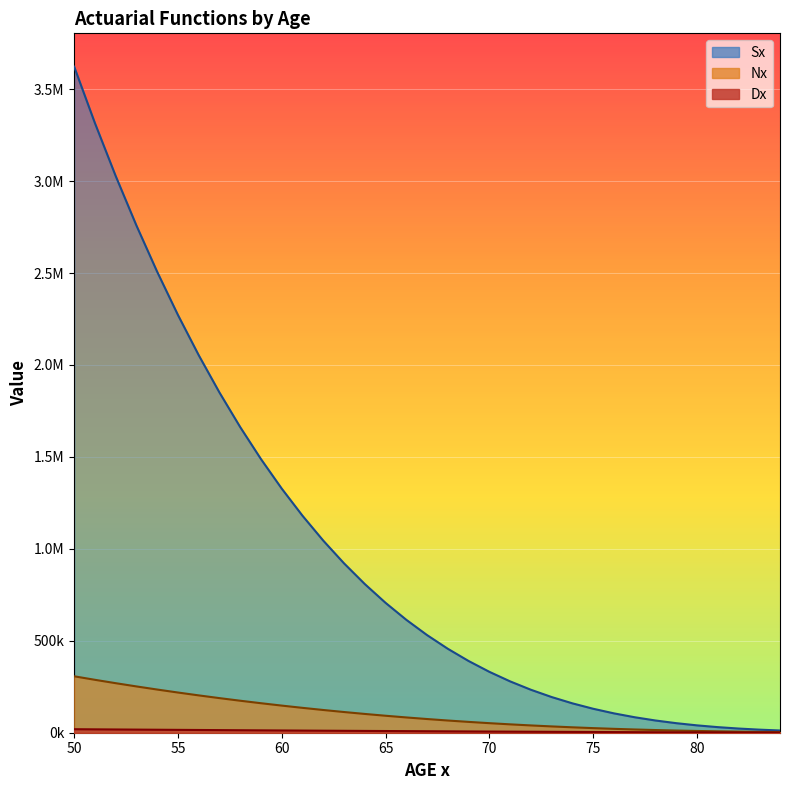

Where does the Dx series first go above 8068?

50